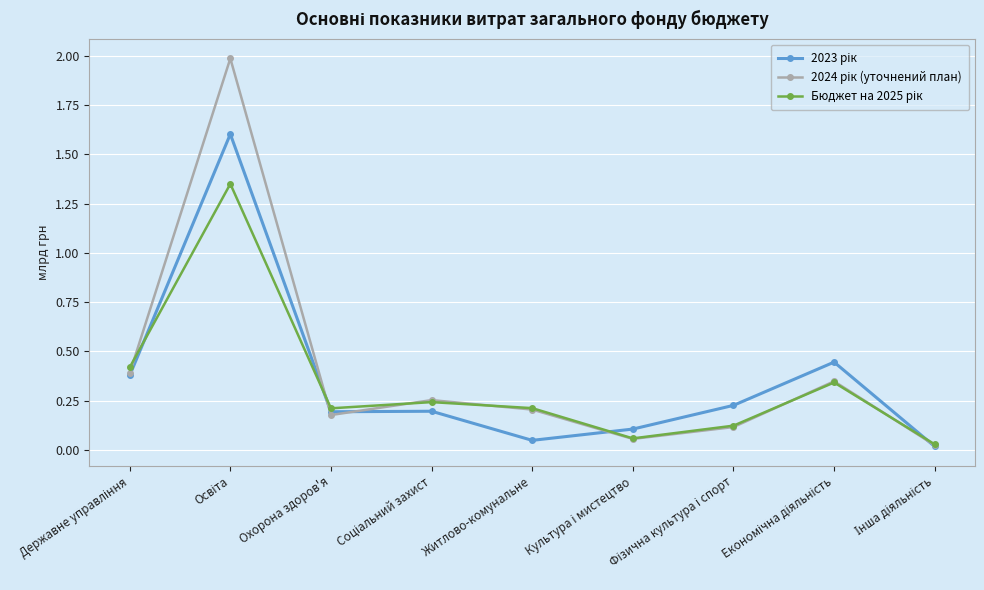

What is the maximum value shown in the chart?

2.0